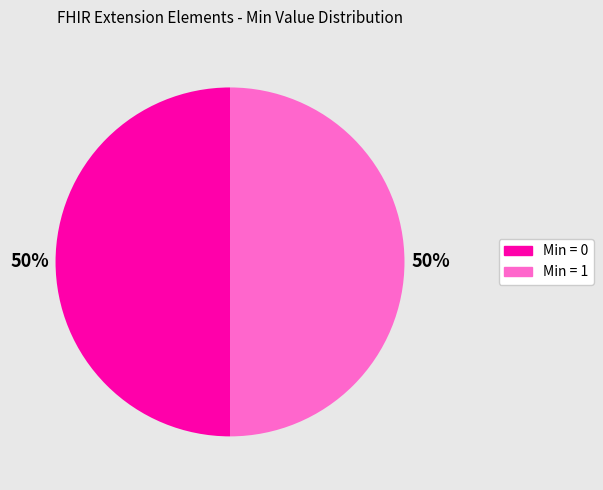

Count the number of slices in the pie.

2